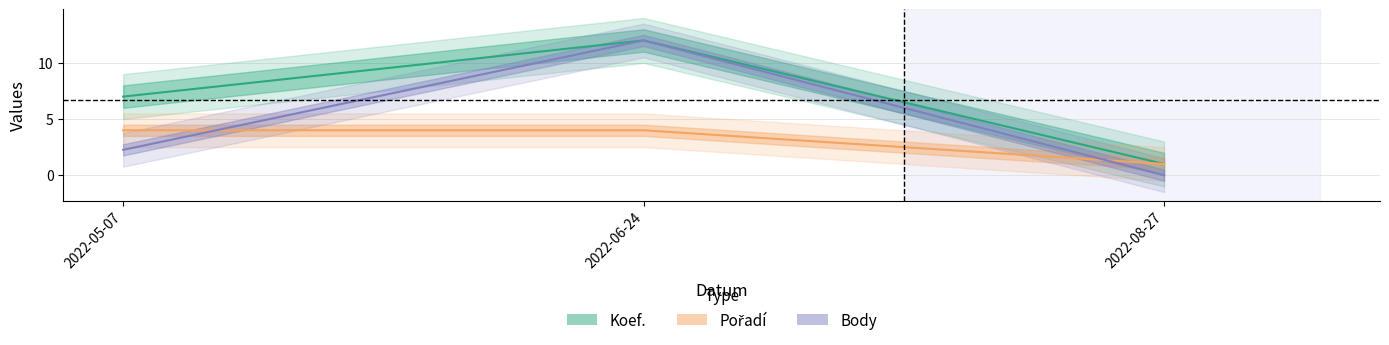

Does the chart display data point markers on the line(s)?

No